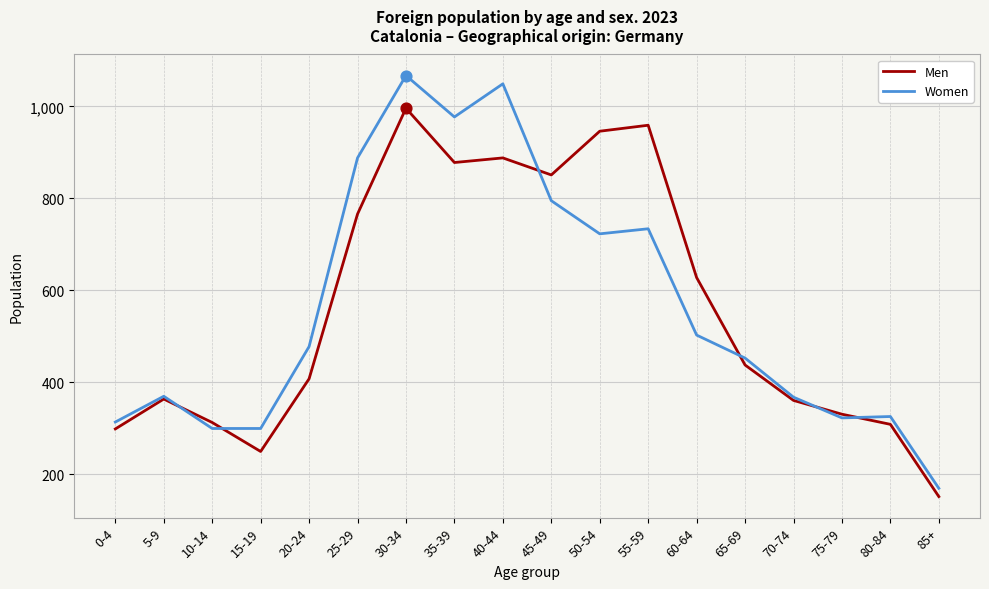

Which series has the largest range (max minus min)?

Women